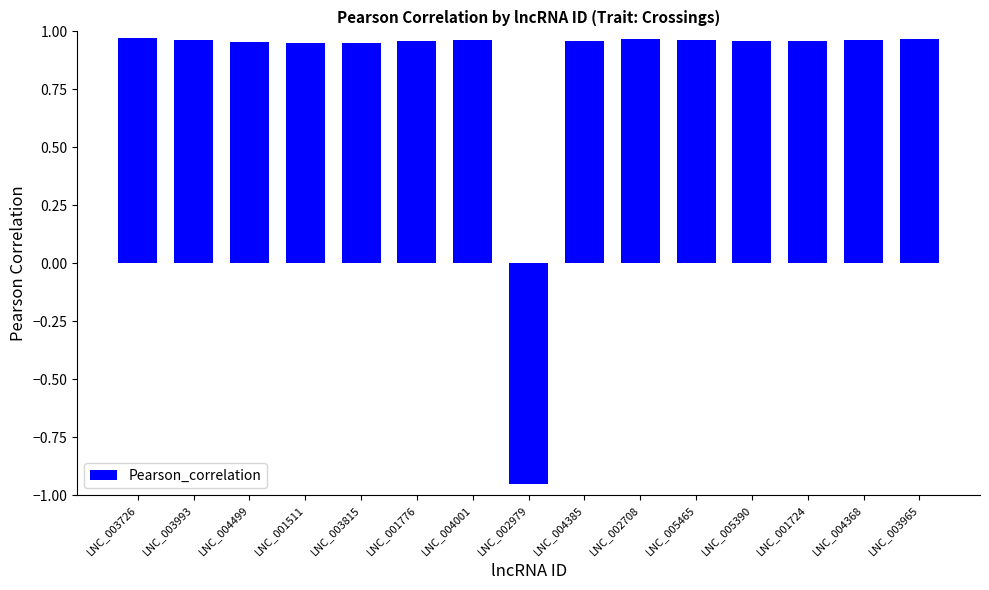

Does the chart contain stacked bars?

No